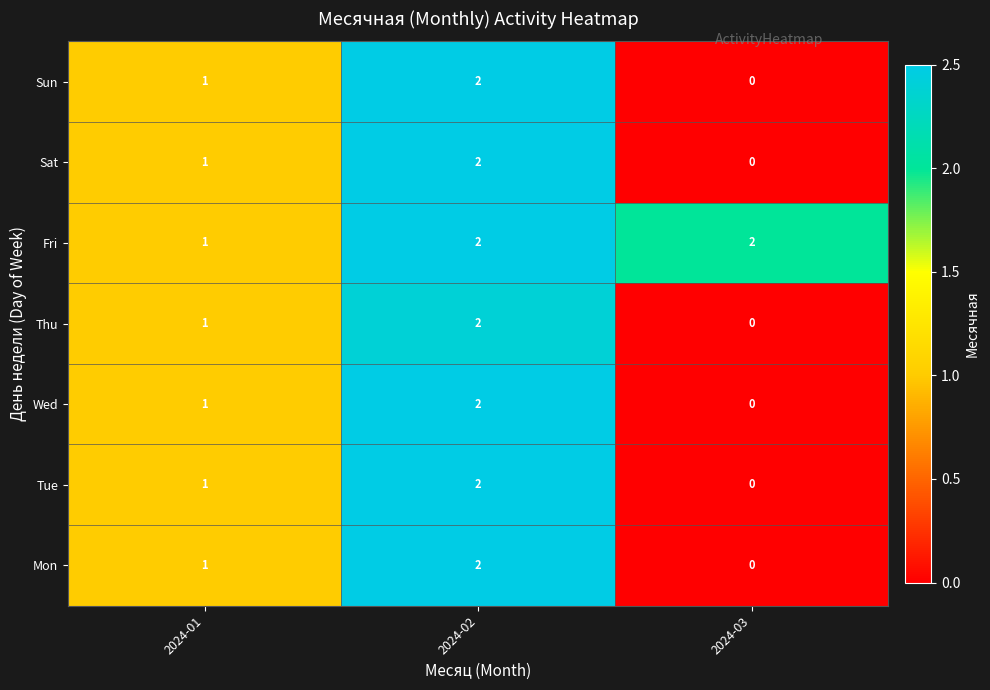

What is the sum of all Sun values?

3